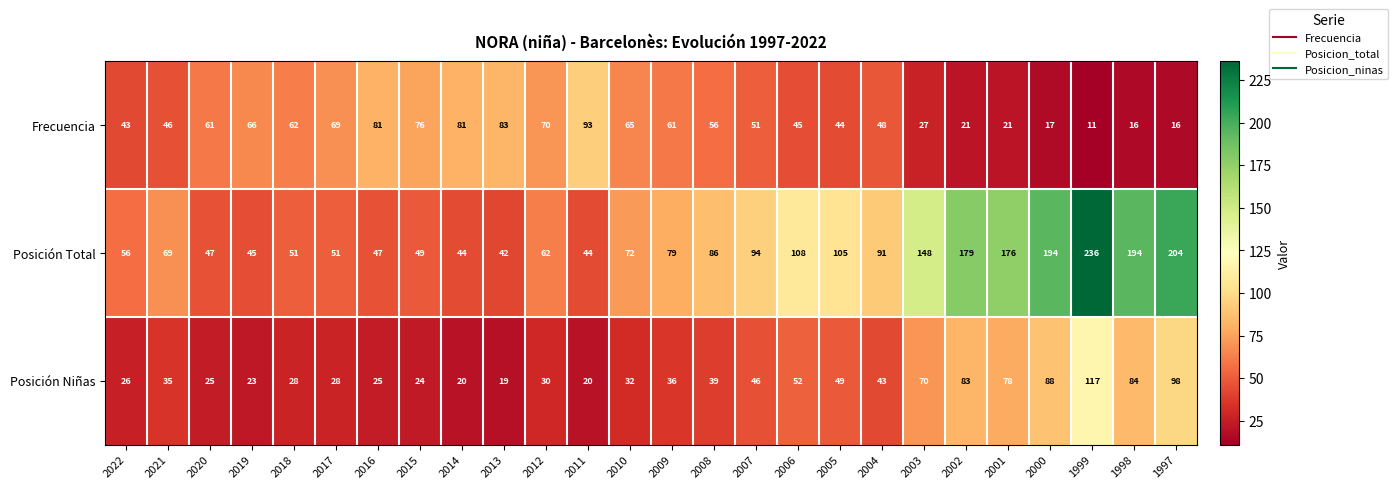

At which category does the chart reach its peak across all series?

1999